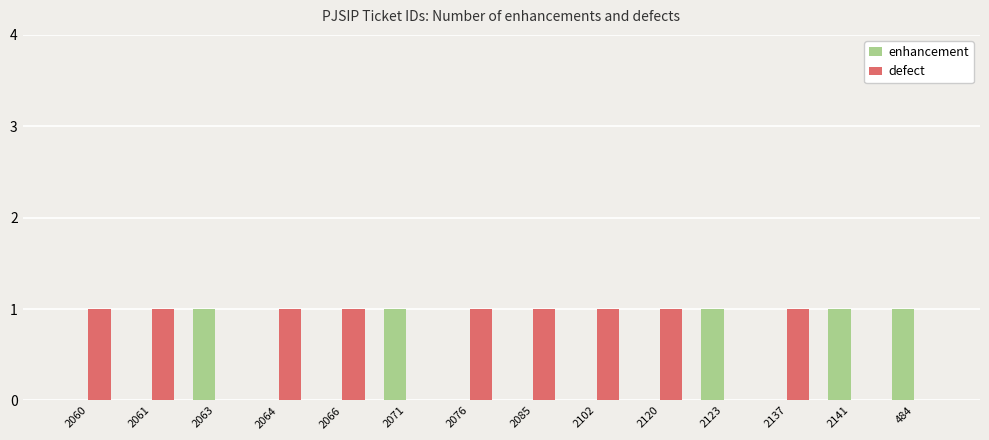

What is the maximum value shown in the chart?

1